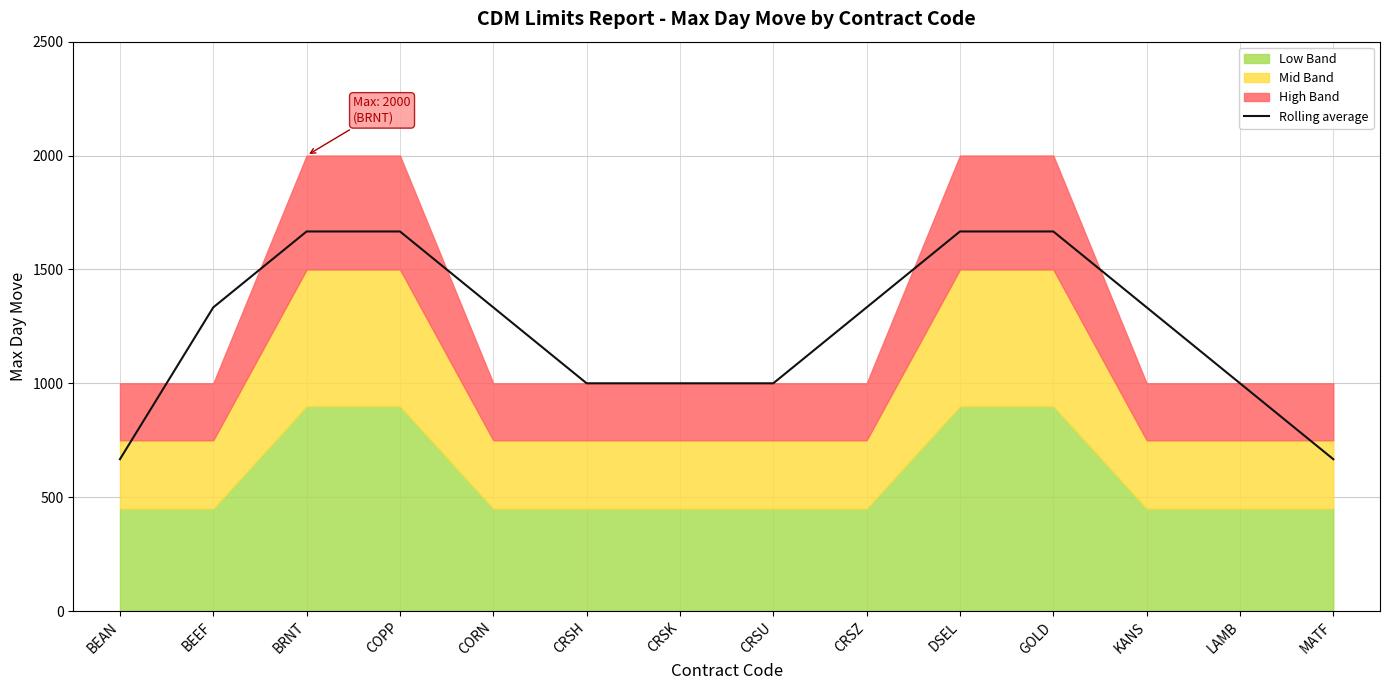

What is the sum of all values?

17333.3